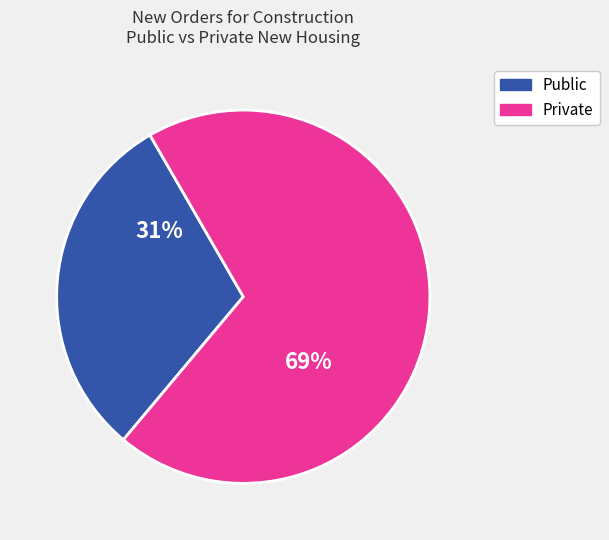

How many segments does this pie chart have?

2